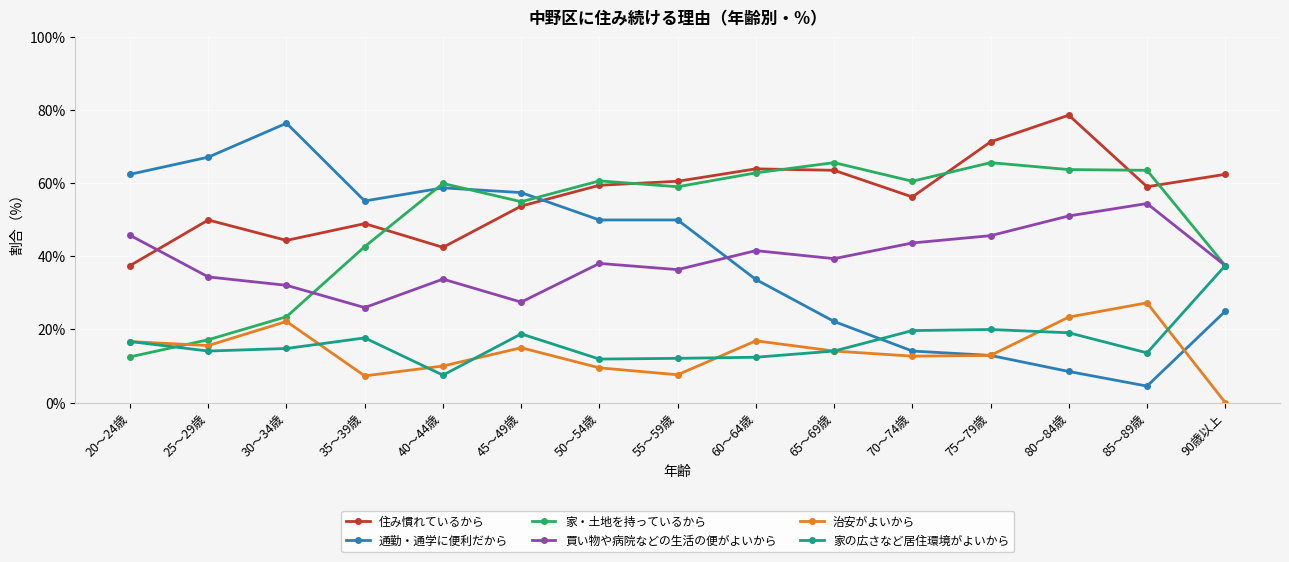

List the series in order of their peak value, lowest first.

治安がよいから, 家の広さなど居住環境がよいから, 買い物や病院などの生活の便がよいから, 家・土地を持っているから, 通勤・通学に便利だから, 住み慣れているから